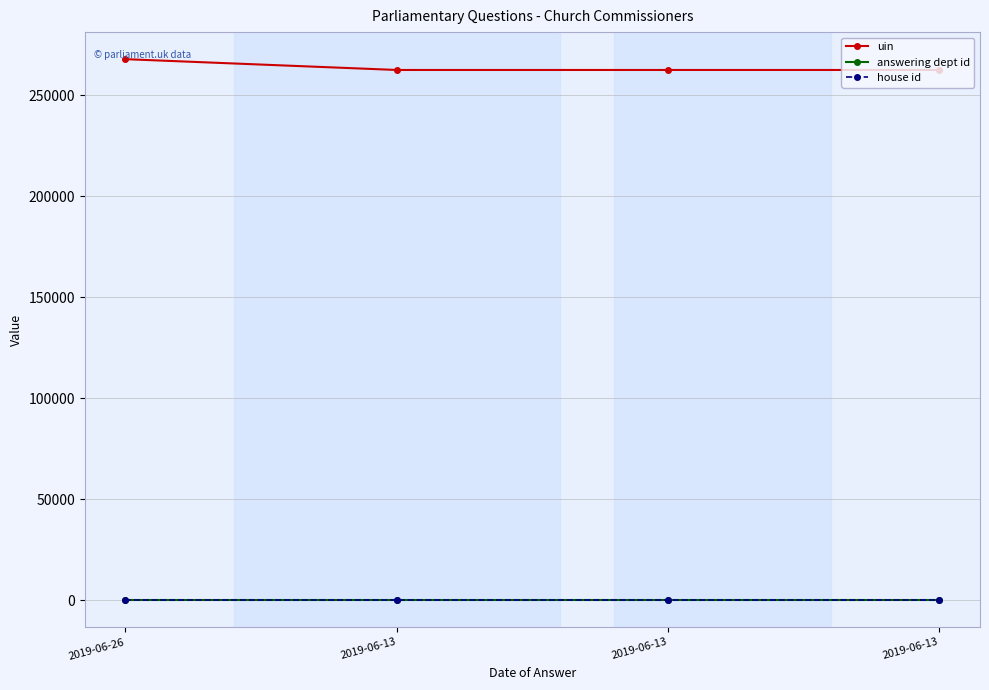

Count the number of categories in the chart.

4